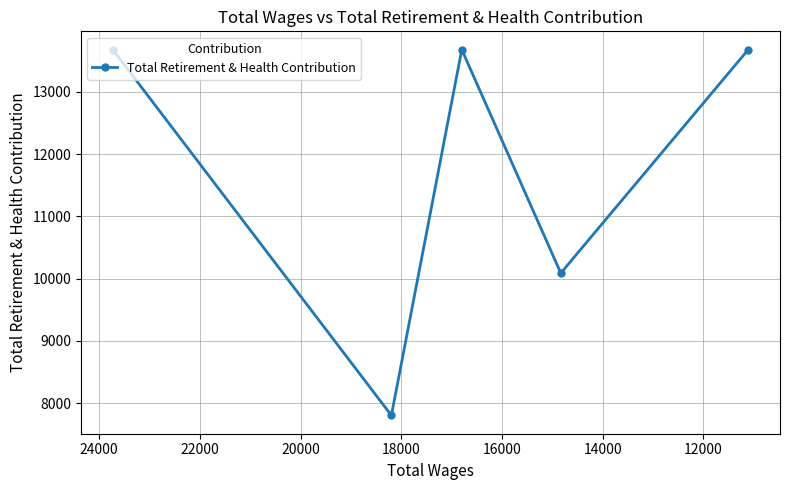

What is the sum of all values?

58934